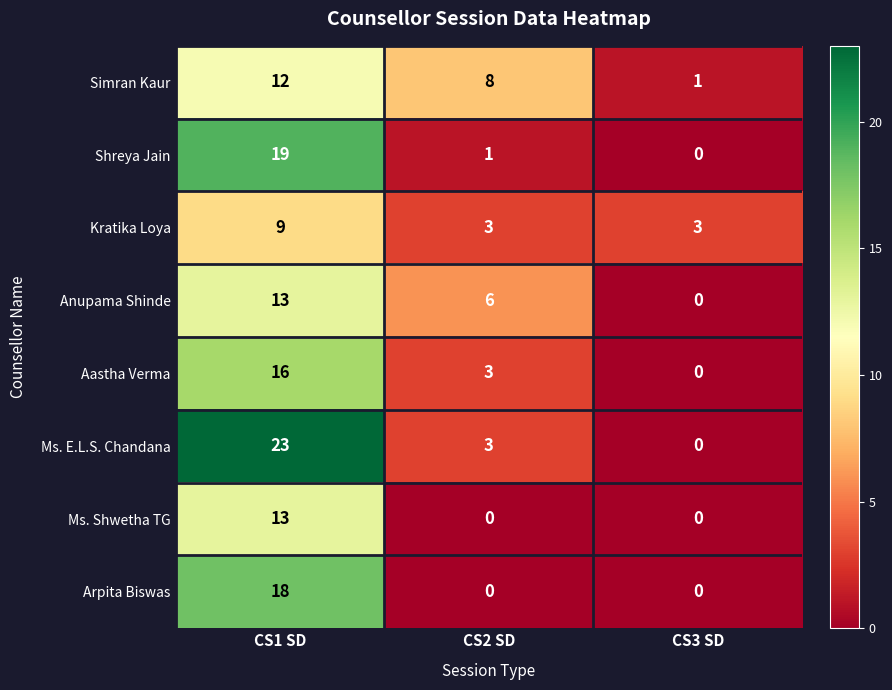

Which series has the largest total across all categories?

Ms. E.L.S. Chandana